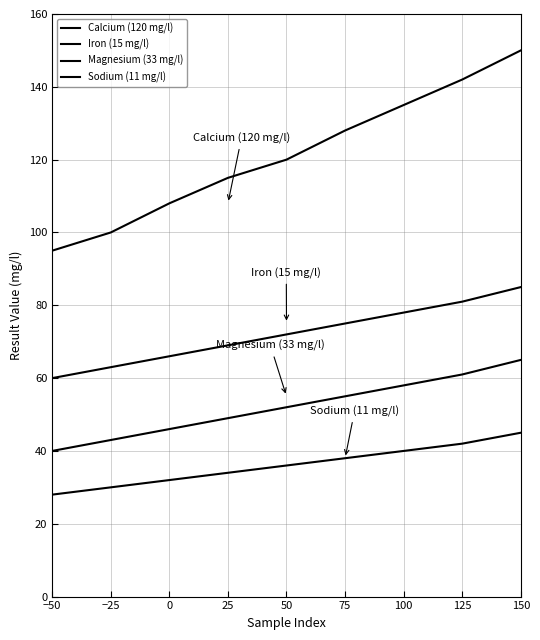

Reading left to right, transcribe all the data shown in this chart.

Calcium (120 mg/l): 95	100	108	115	120	128	135	142	150
Iron (15 mg/l): 60	63	66	69	72	75	78	81	85
Magnesium (33 mg/l): 40	43	46	49	52	55	58	61	65
Sodium (11 mg/l): 28	30	32	34	36	38	40	42	45